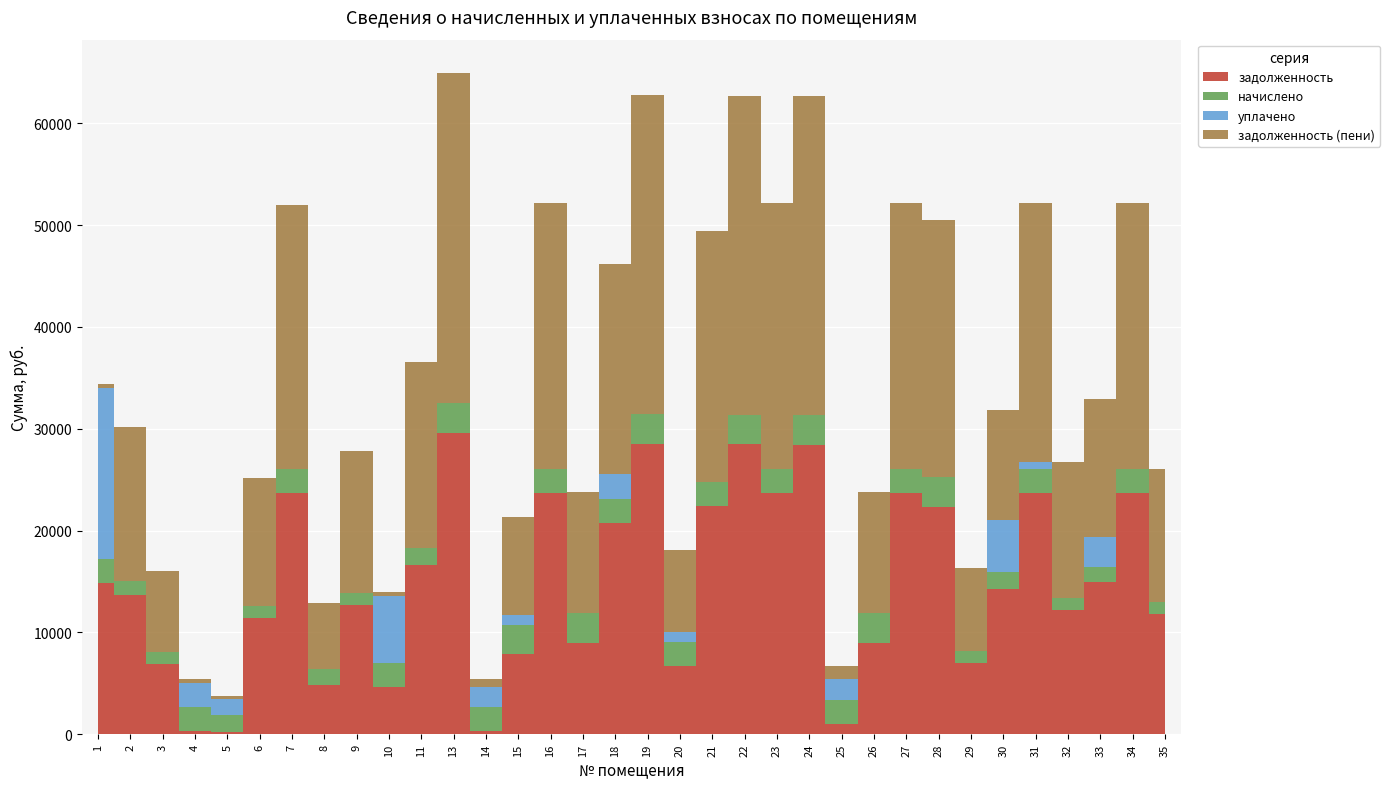

Which series has the largest range (max minus min)?

задолженность (пени)